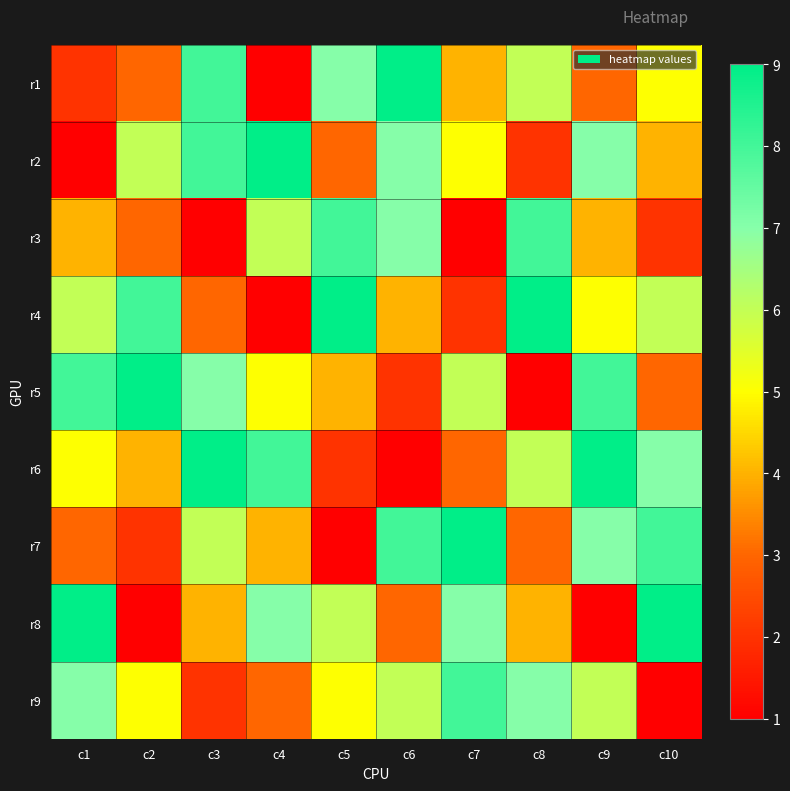

At how many categories does at least one series exceed 2?

10